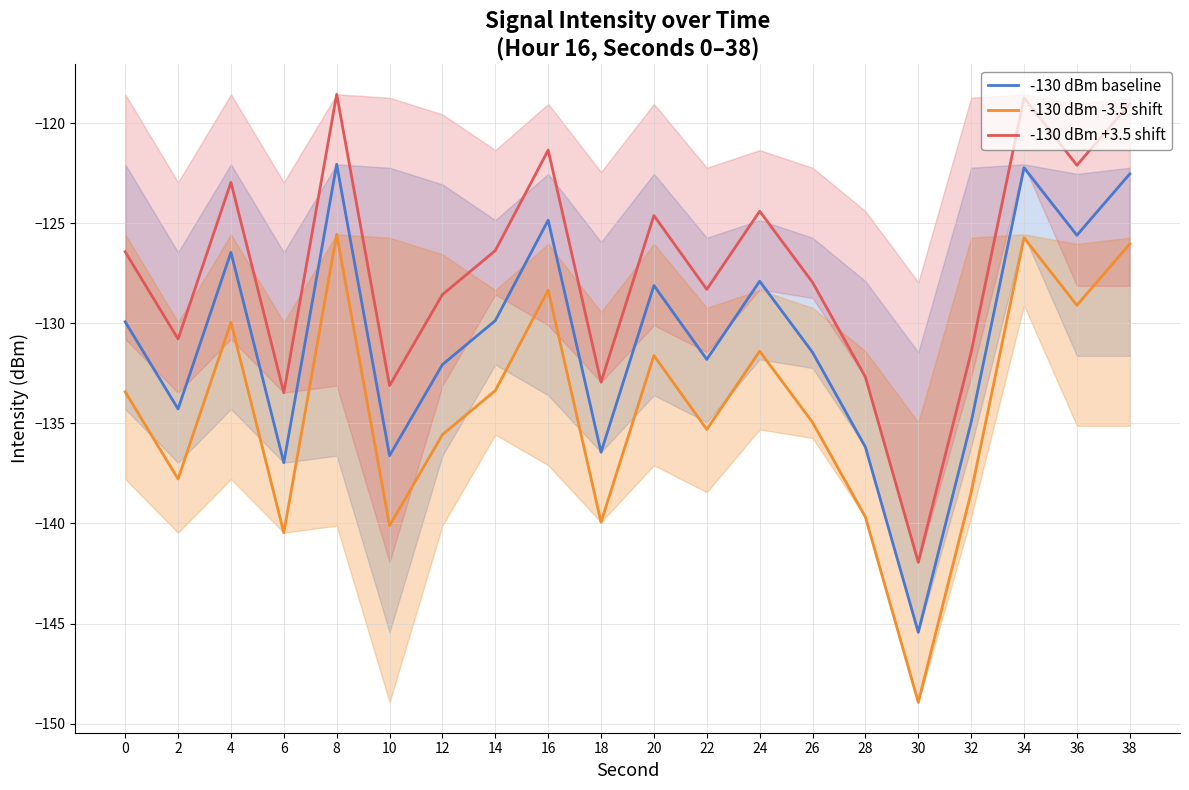

At which category is the sum across all series the highest?

8